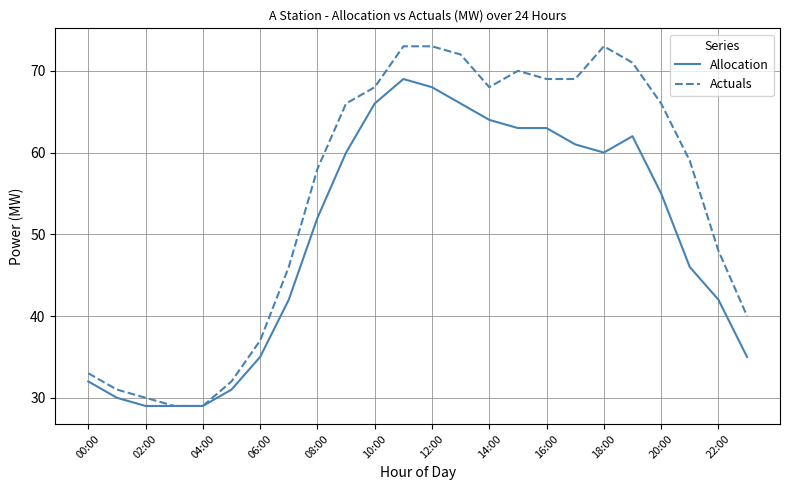

Which series has the largest total across all categories?

Actuals